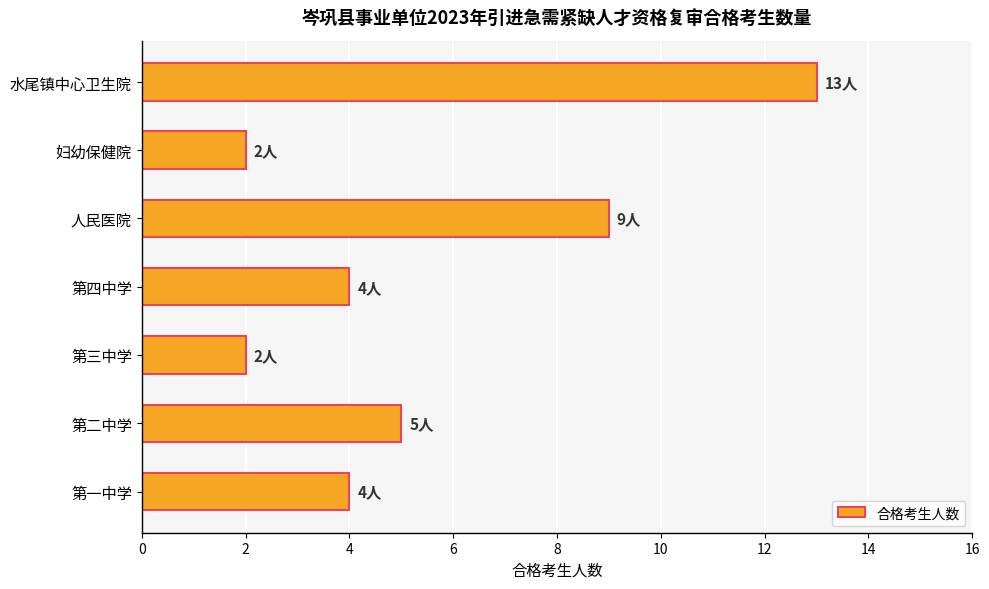

What is the maximum value shown in the chart?

13